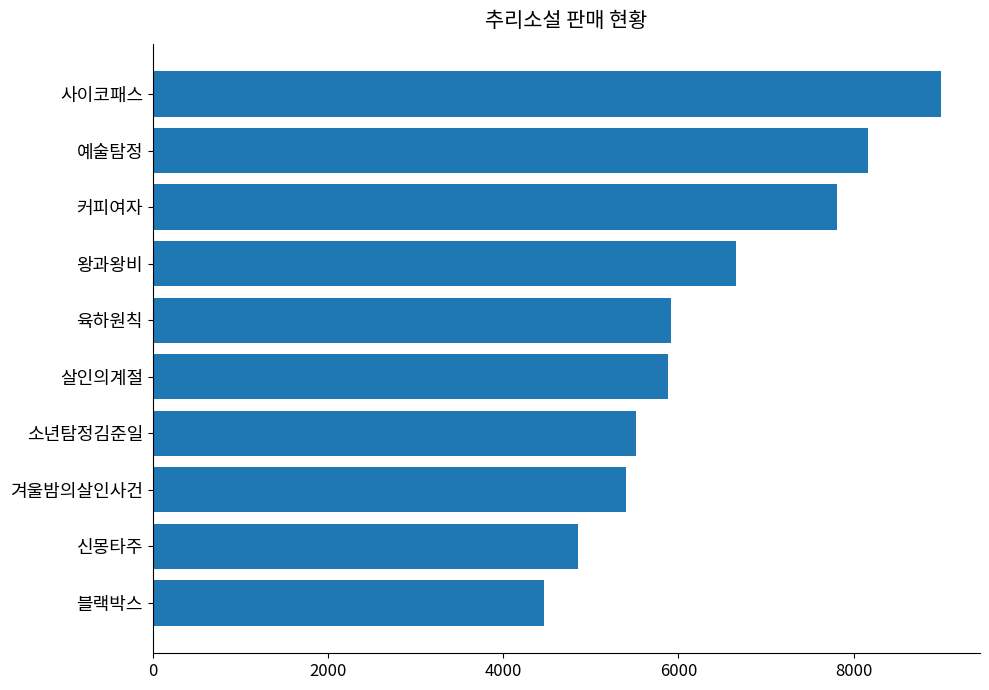

Does the chart contain stacked bars?

No